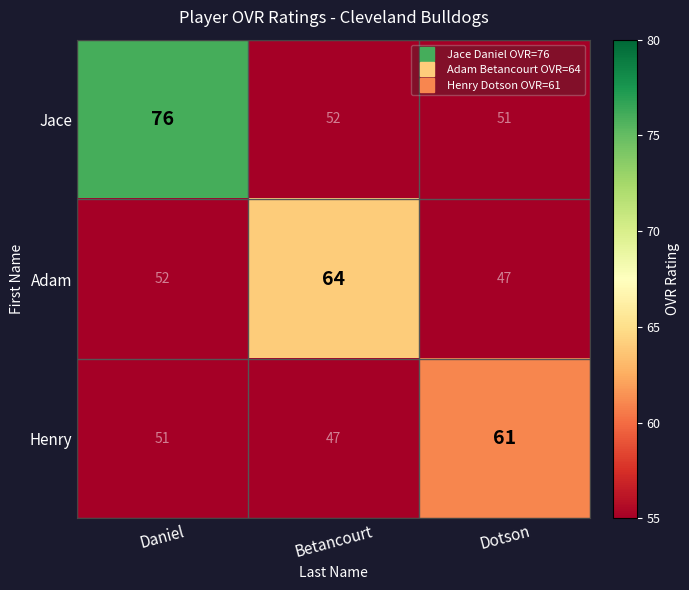

Count the Henry values in the range 47 to 61.

3